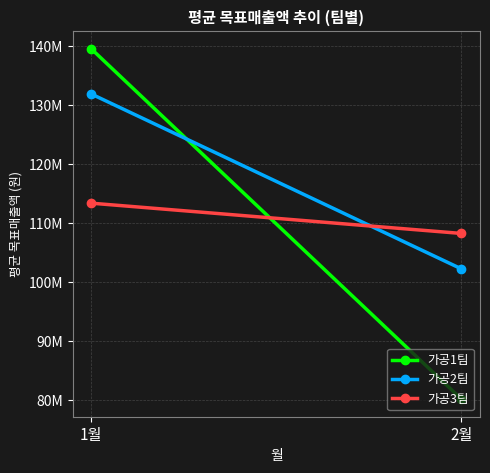

What is the label of the 2nd point from the left?

2월